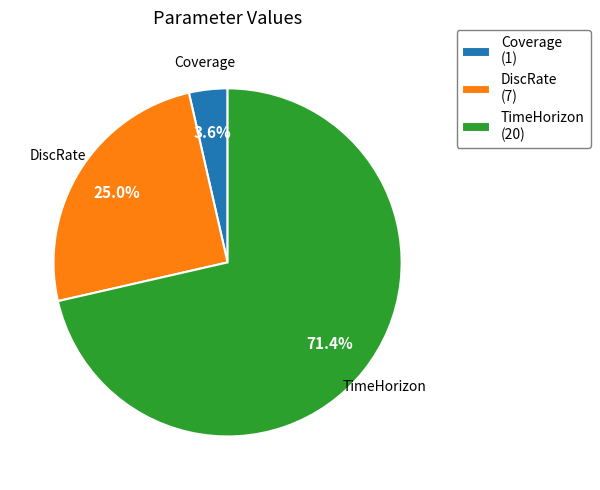

The DiscRate slice represents 25% of the pie. True or false?

True